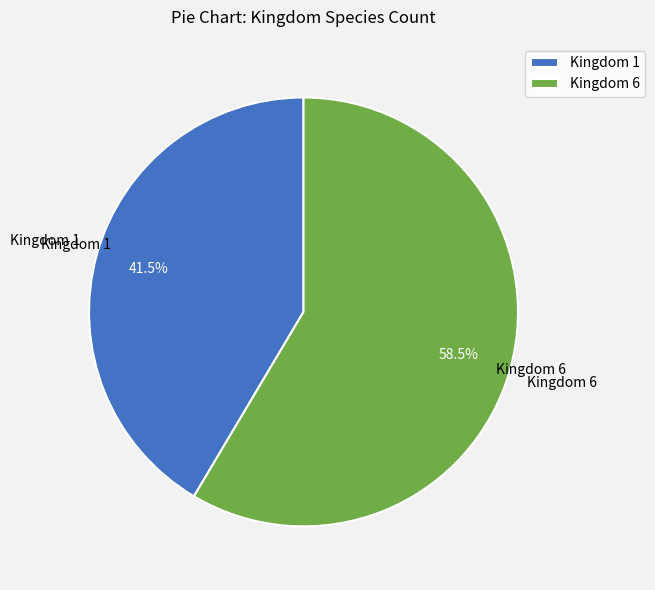

How much of the chart is everything except Kingdom 1?

58.5%